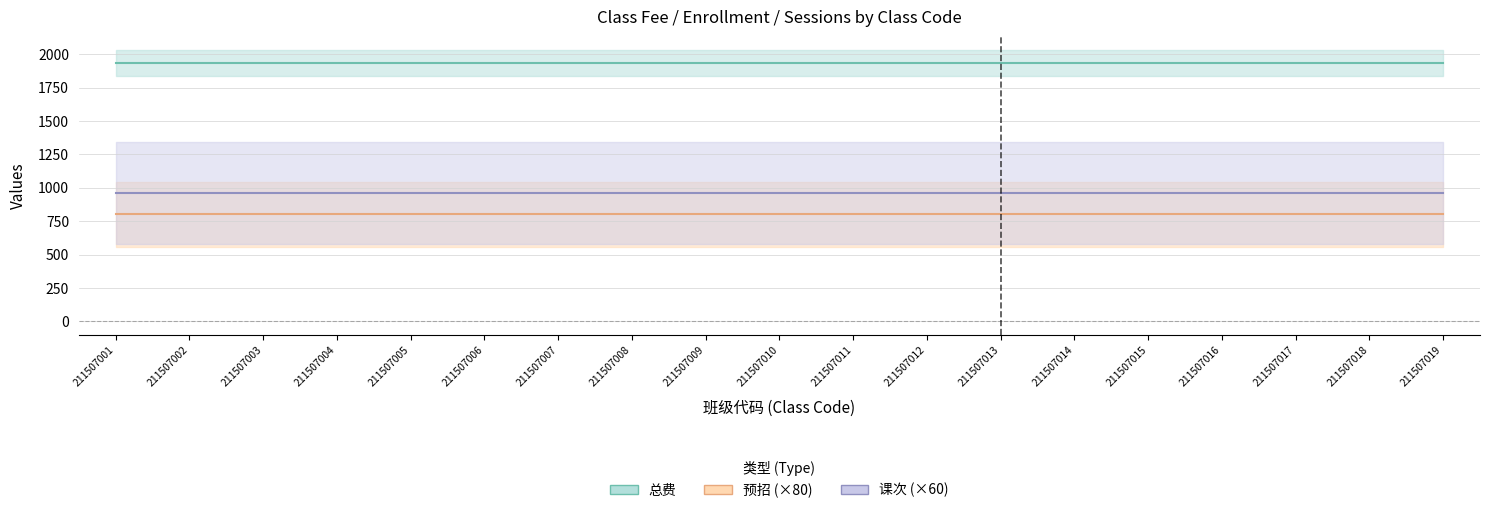

What is the highest value of the 预招 series?

10